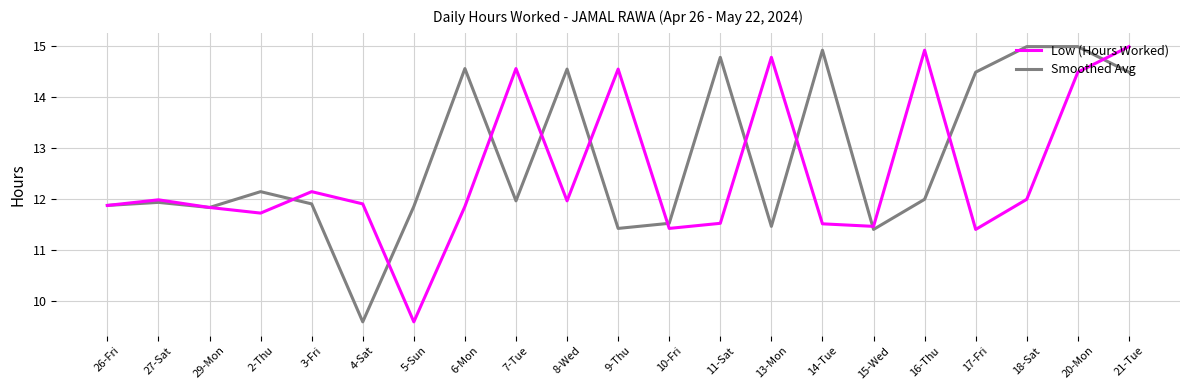

What position from the left is 21-Tue?

21